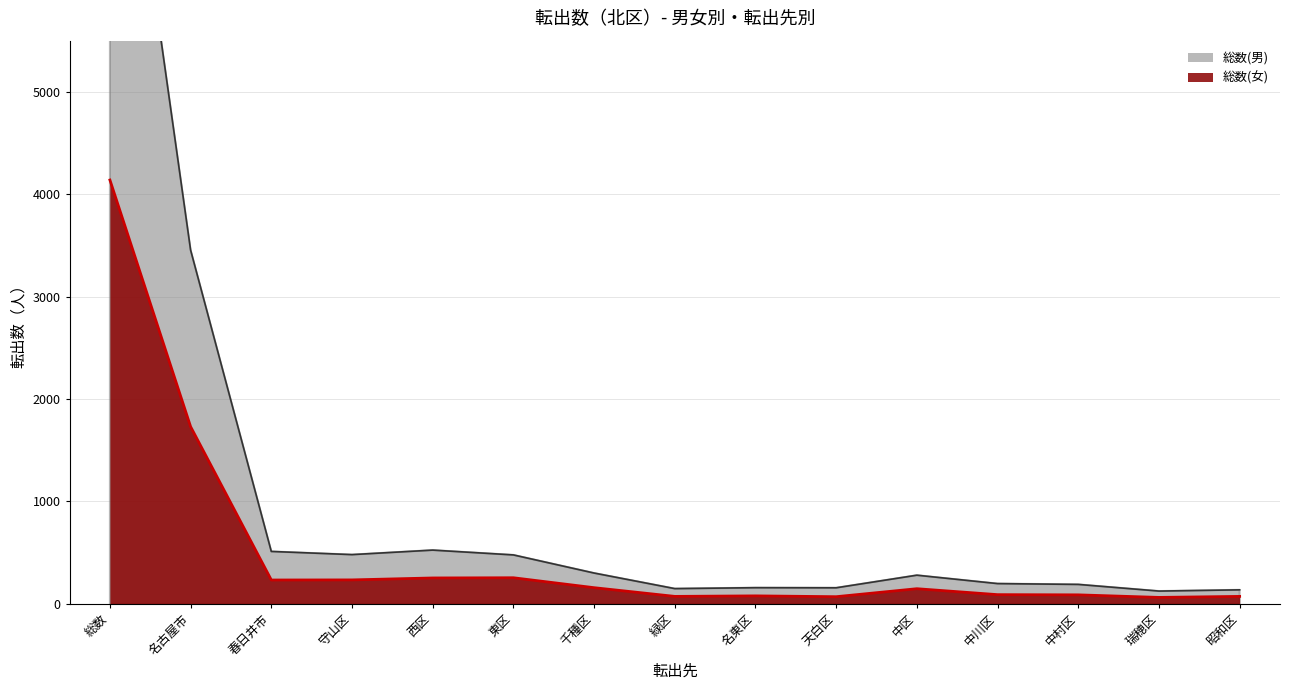

Which series changed the most between 名古屋市 and 中区?

総数(男)